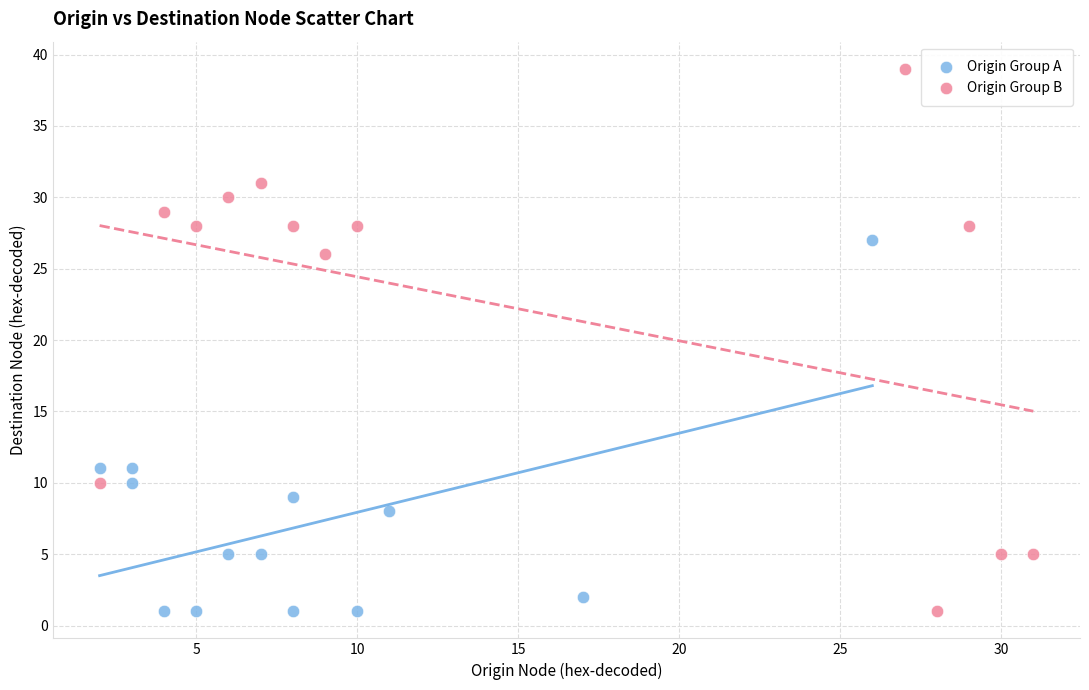

Which series has the largest Y range (max minus min)?

Origin Group B